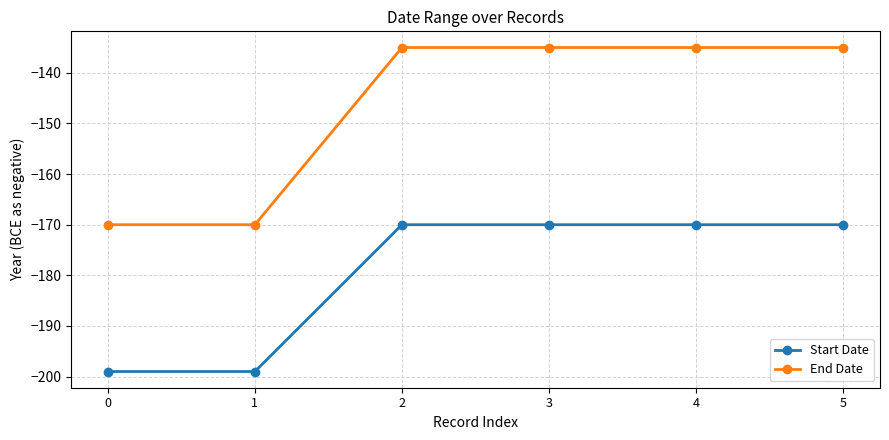

List the series in order of their overall mean, lowest first.

Start Date, End Date